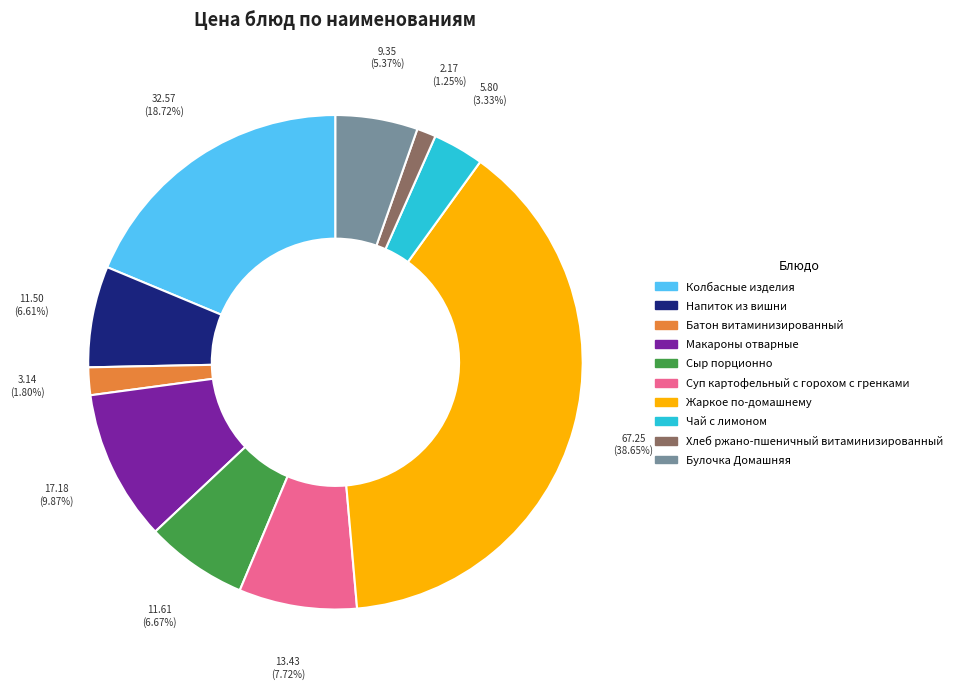

To the nearest percent, what portion does Батон витаминизированный represent?

2%